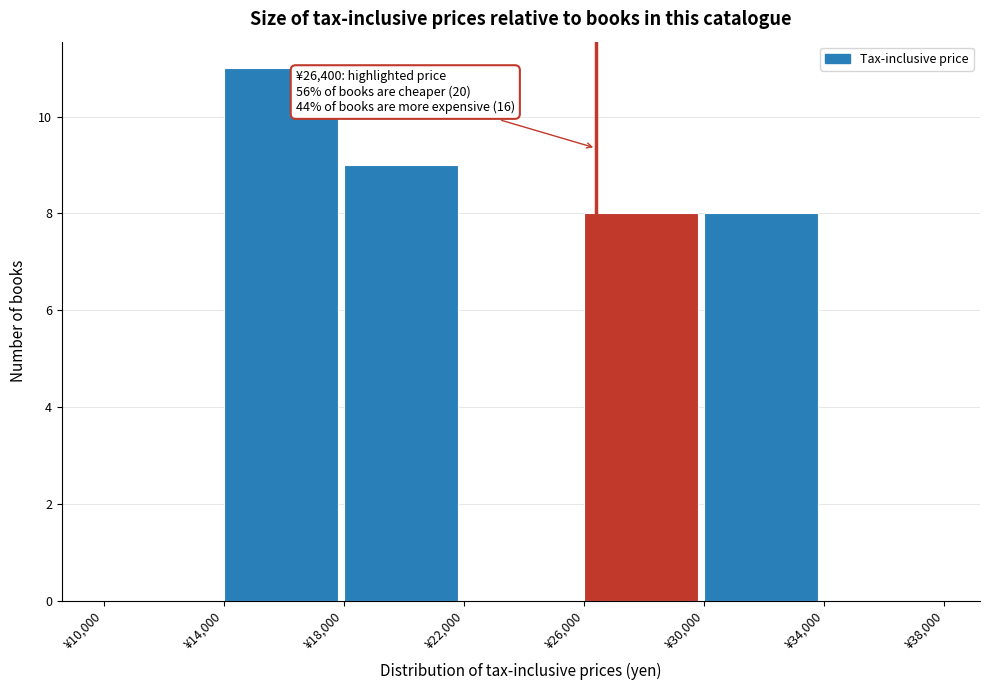

Over which range of the x-axis is the bar tallest?

14000 to 18000